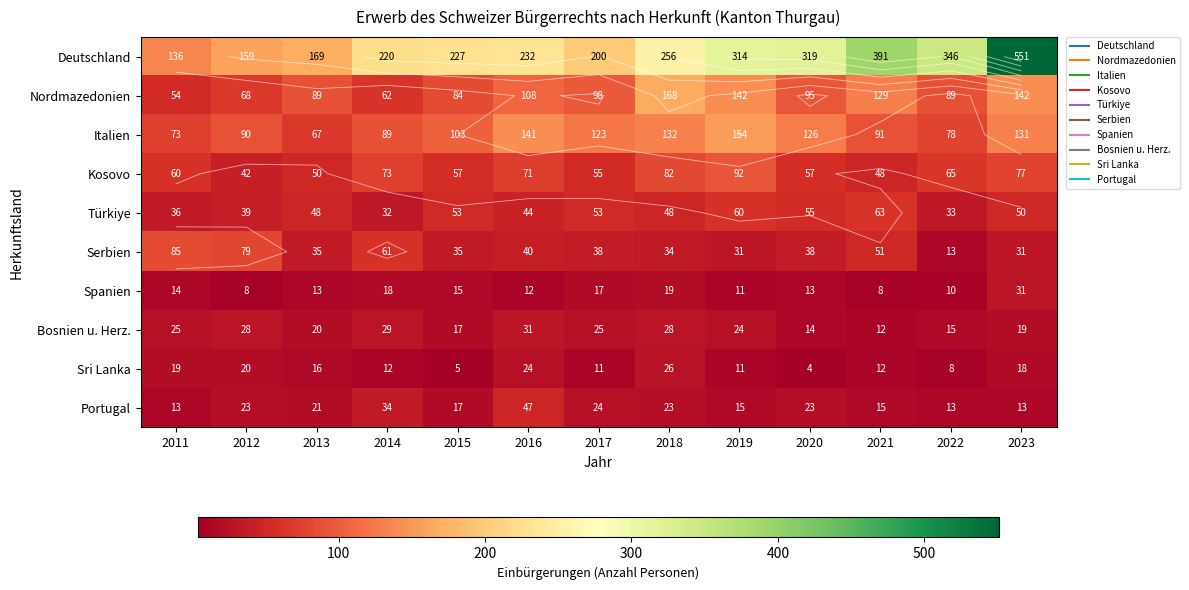

Which category has the lowest value across all series?

2020